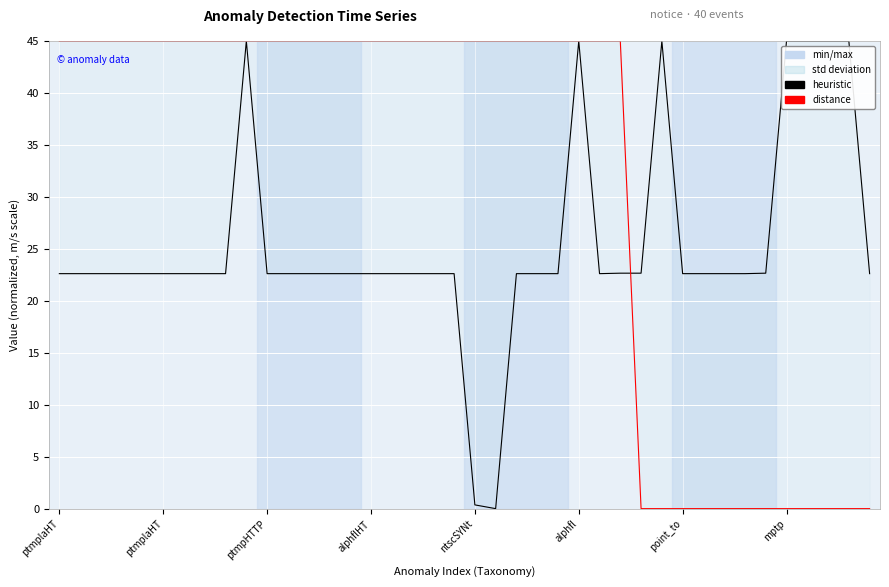

Between 9 and 23, which series saw the biggest shift?

heuristic